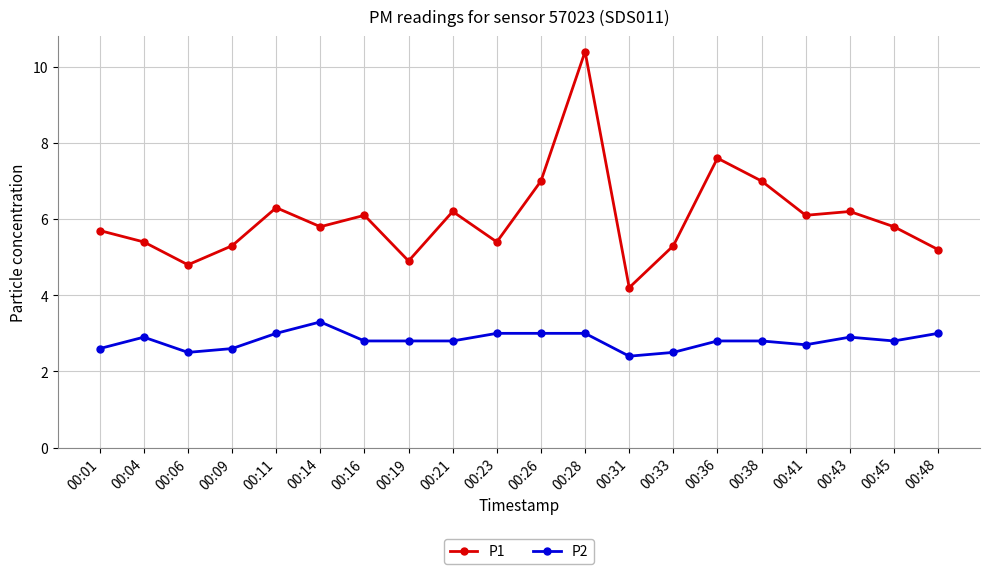

How many P2 values are between 2 and 3?

19